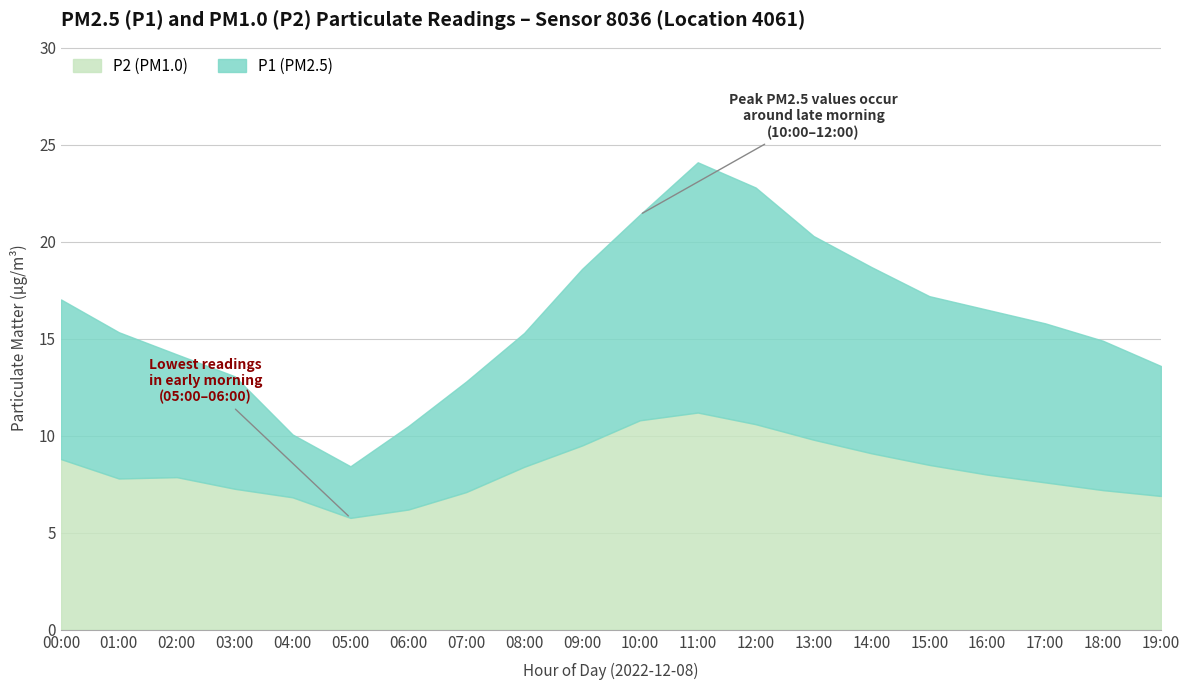

At which label is P1 closest to 16?

17:00